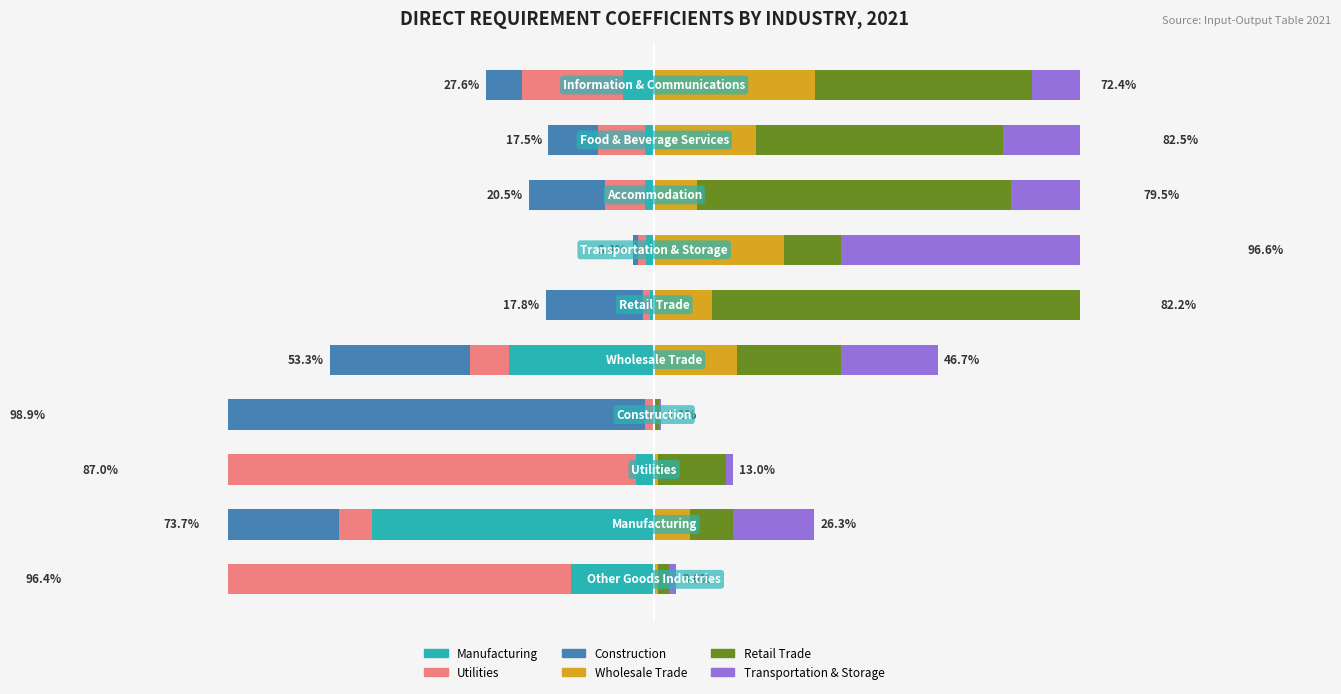

How many distinct data groups are displayed?

6